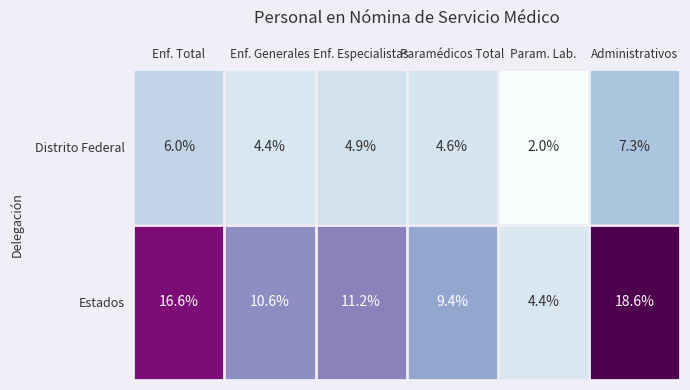

At which label does Estados first exceed 11?

Enf. Total